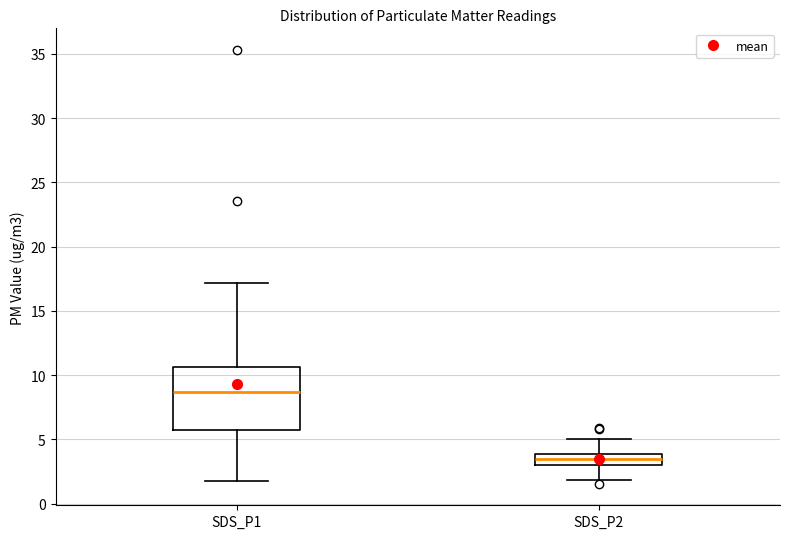

Which box has the highest median line?

SDS_P1